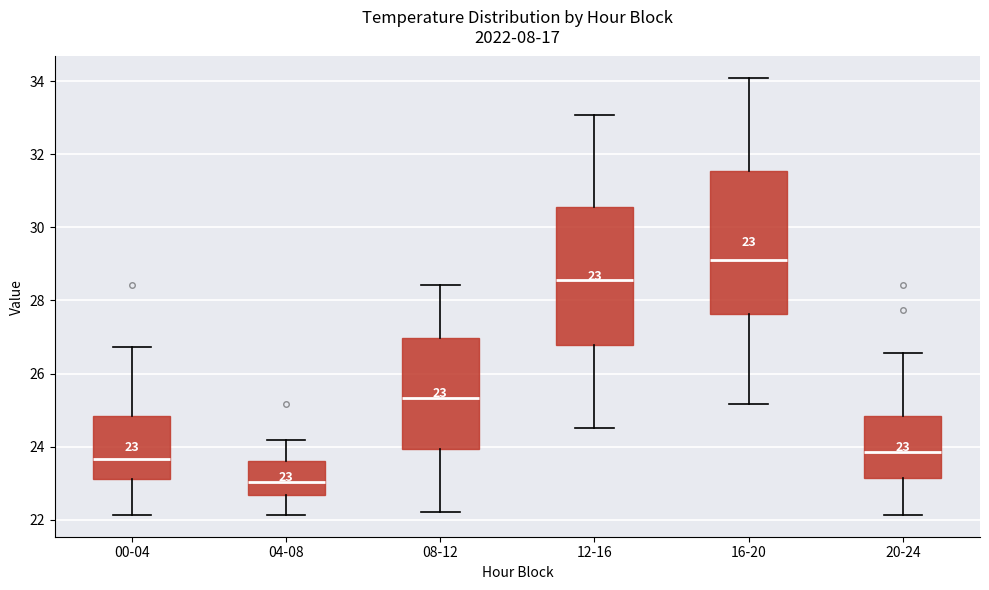

Which box's median line is the lowest?

04-08